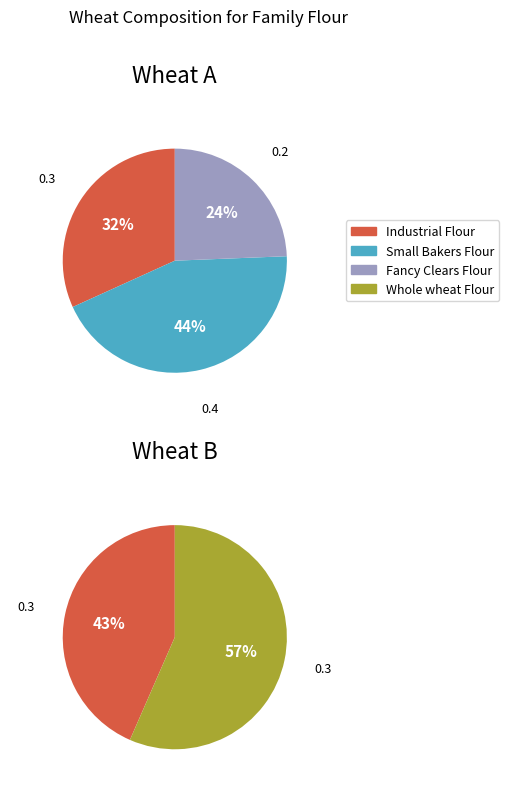

How much of the chart is everything except Industrial Flour?

68.2%